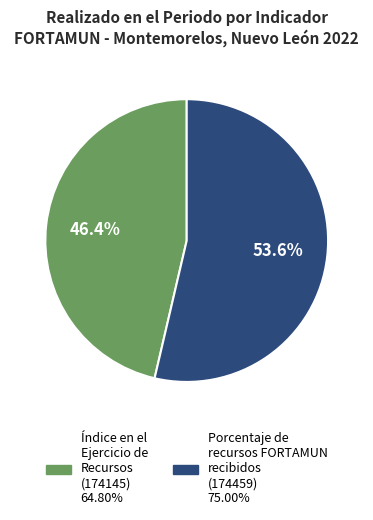

Does any single category account for the majority?

Yes